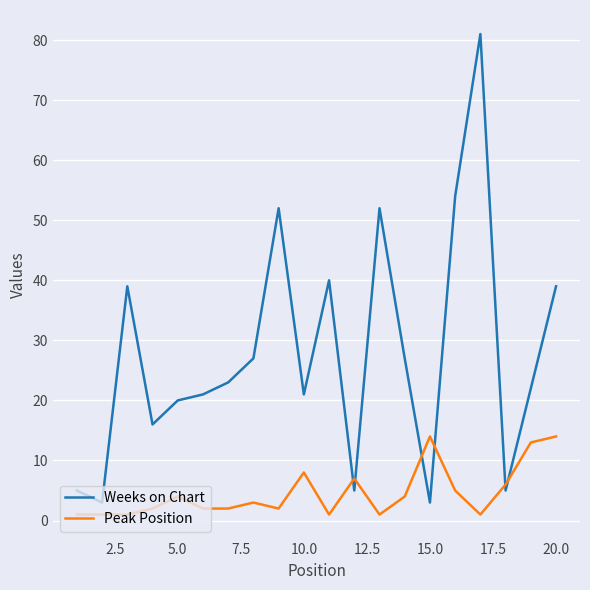

List the series in order of their peak value, lowest first.

Peak Position, Weeks on Chart